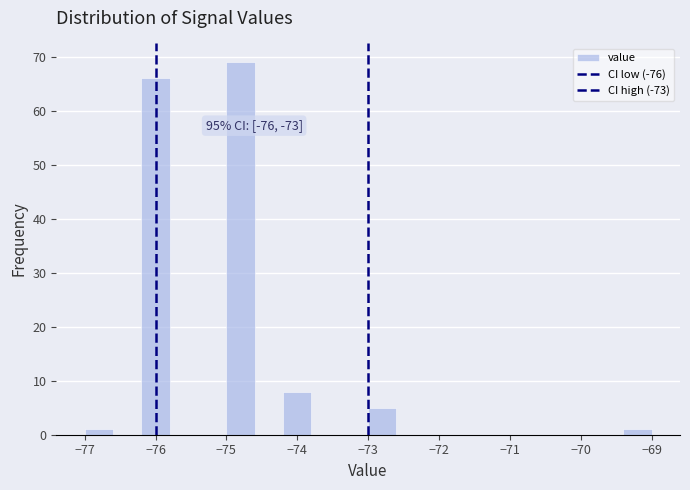

Over which range of the x-axis is the bar tallest?

-75.0 to -74.6